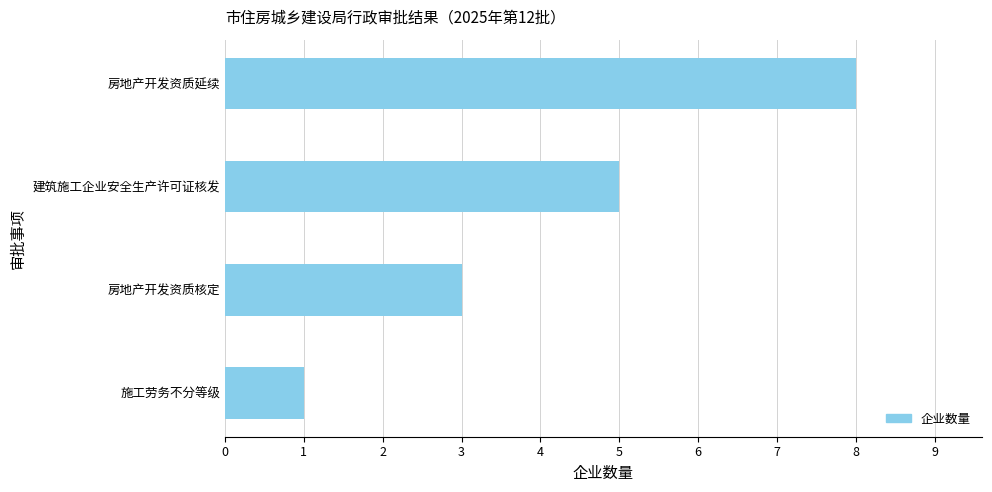

What is the minimum value shown in the chart?

1